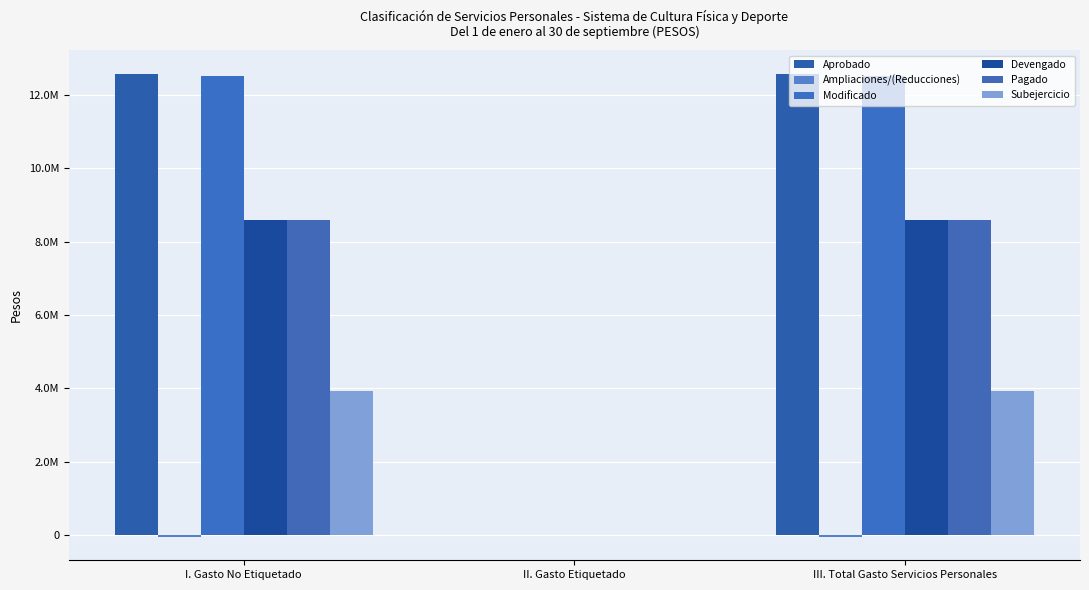

Does the chart contain stacked bars?

No